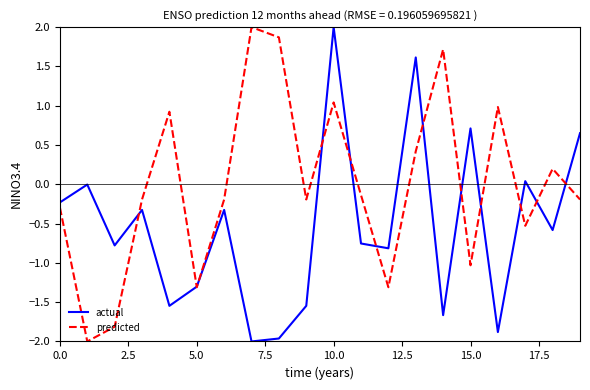

How many lines are shown in the chart?

2